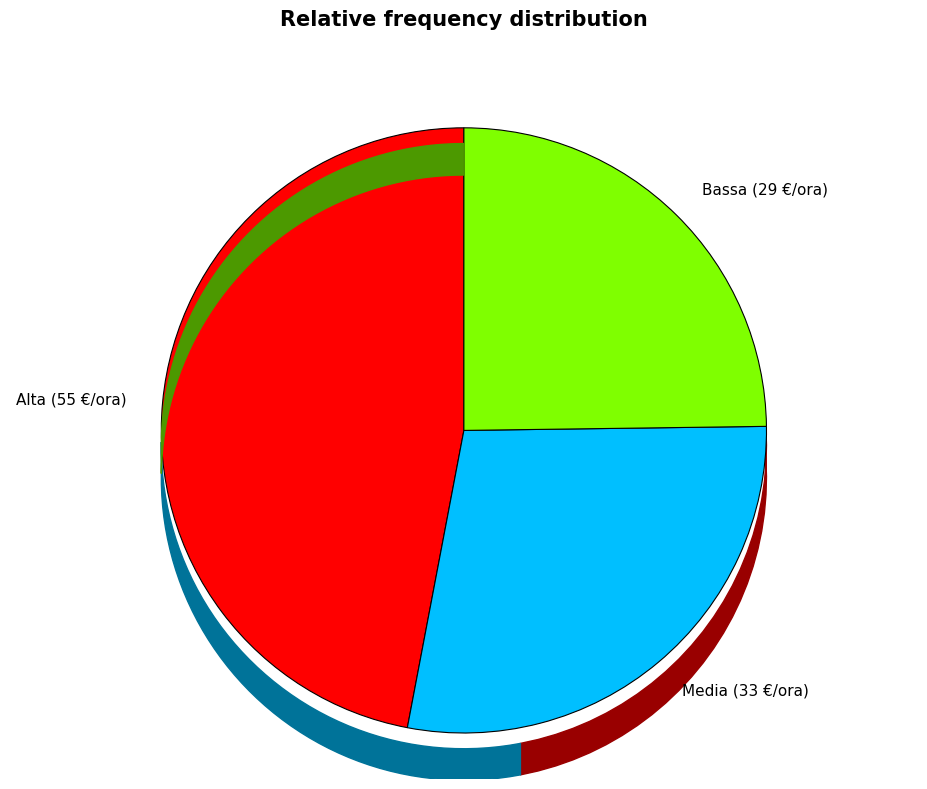

To the nearest percent, what is the difference between the largest and smallest slice percentages?

22%